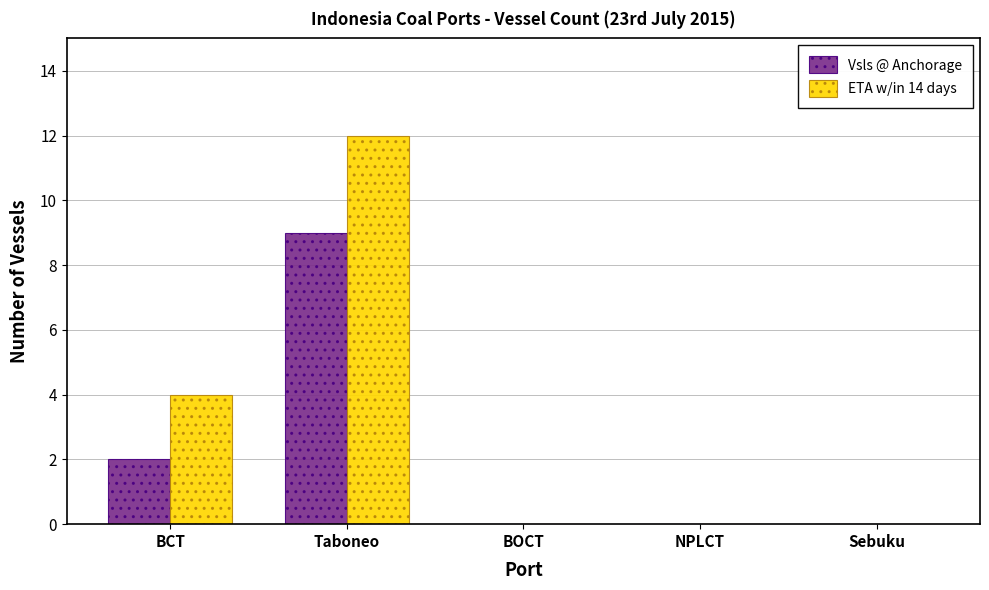

Which series has the largest total across all categories?

ETA w/in 14 days